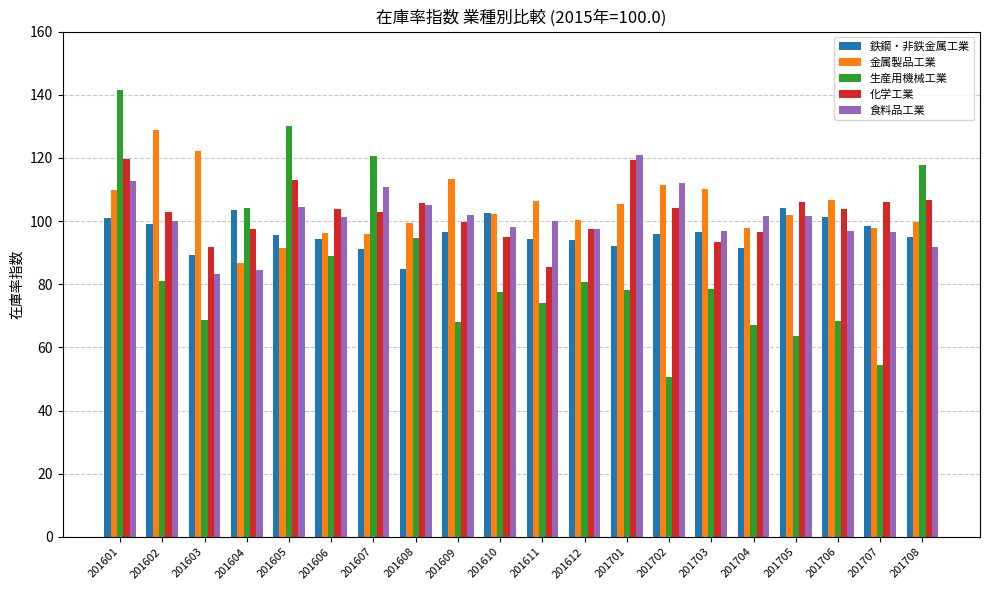

What is the value of the 食料品工業 bar at the 20th from the left?

91.7